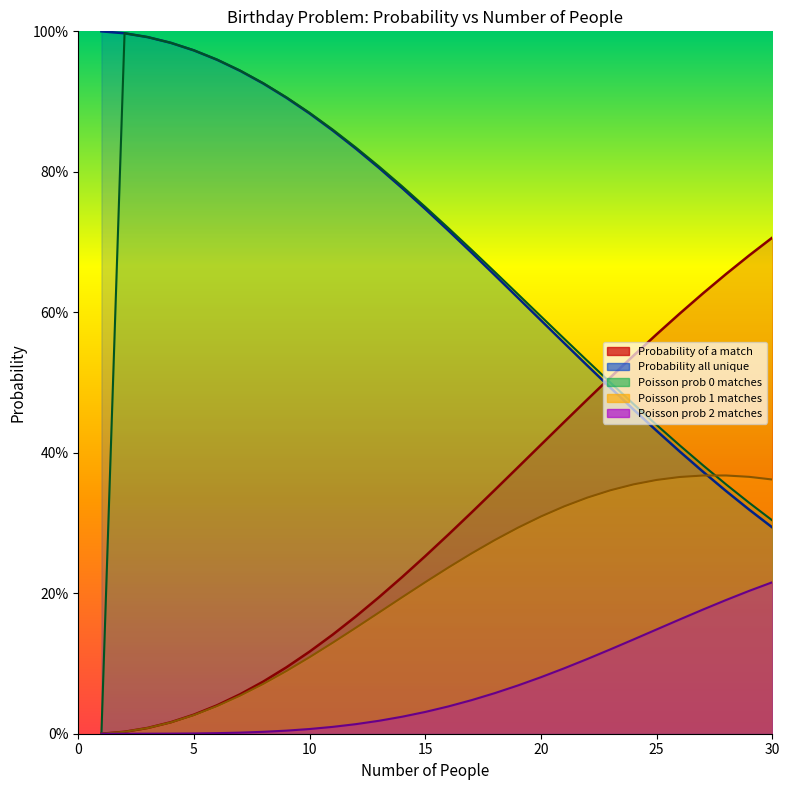

At which label is Poisson prob 2 matches closest to 0?

1